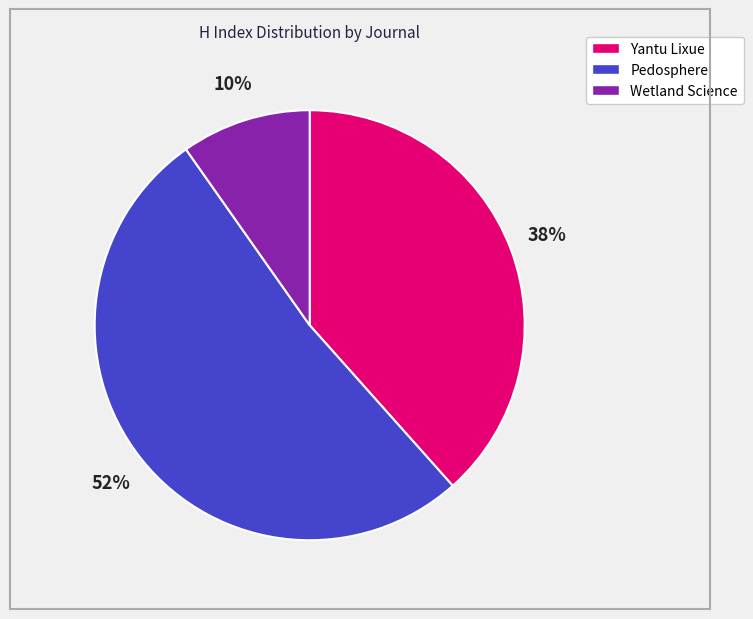

What is the majority slice?

Pedosphere